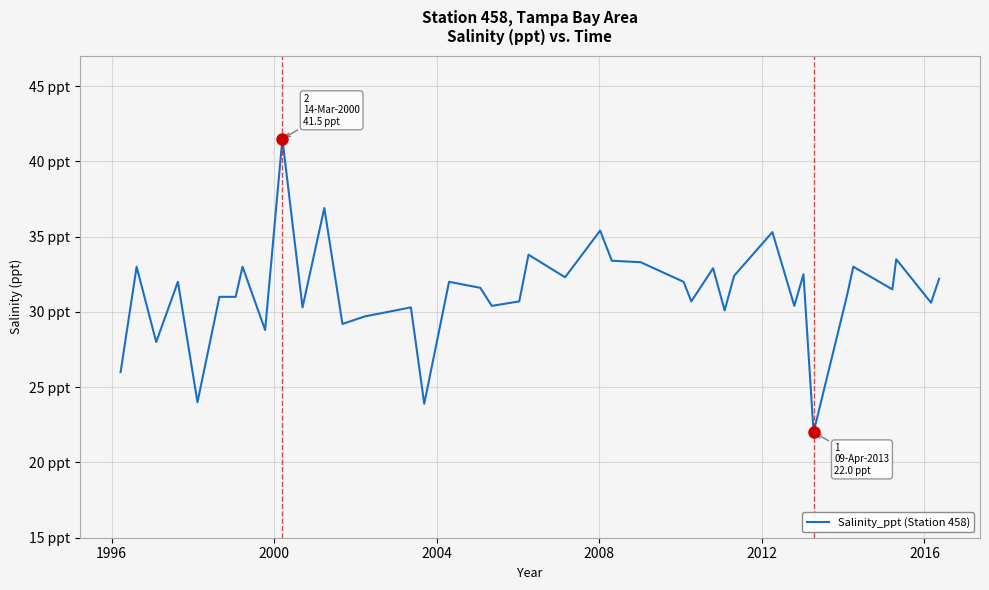

What is the sum of all values?

1251.7